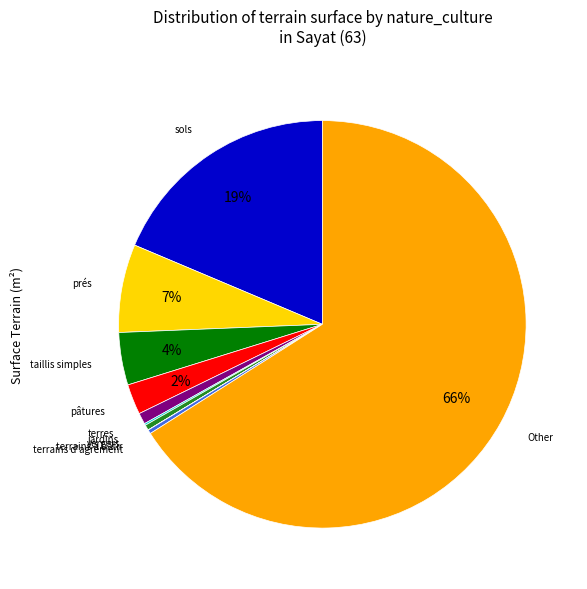

Is there any slice that represents more than half of the pie?

Yes